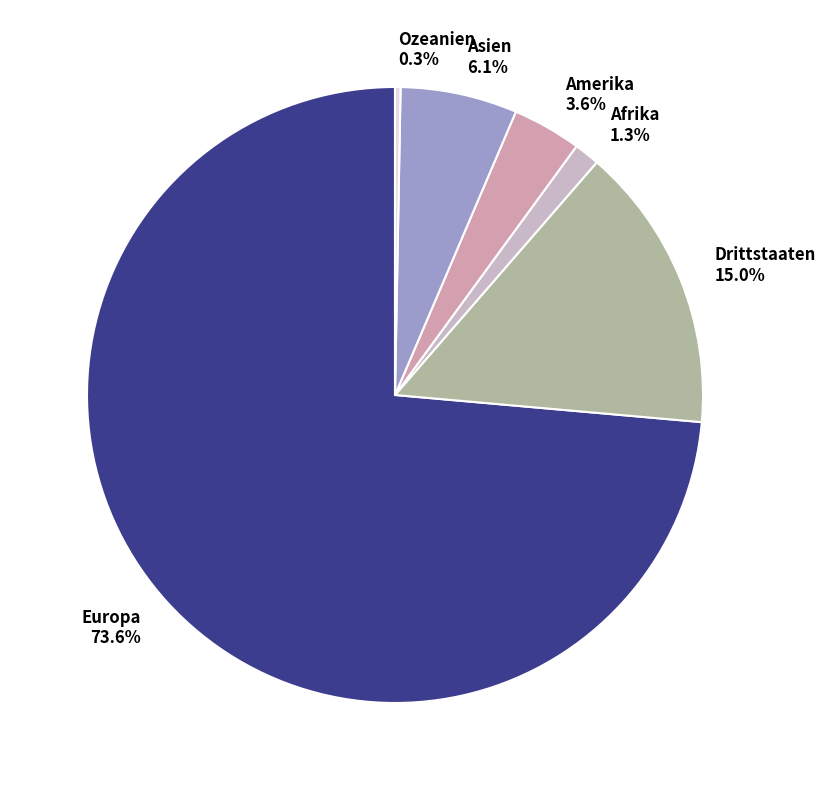

To the nearest percent, what portion does Asien represent?

6%